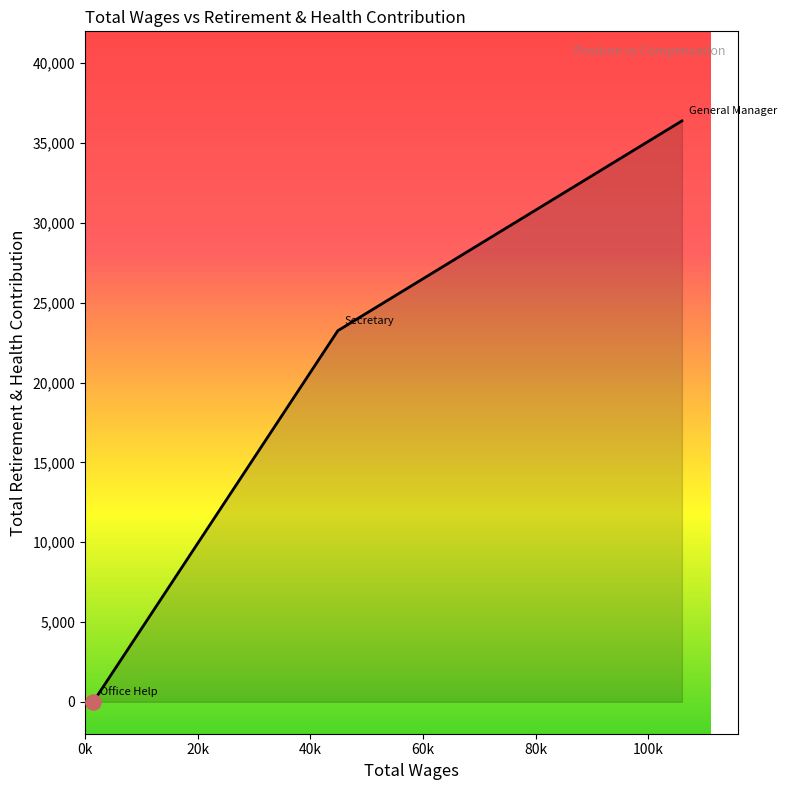

What is the maximum value shown in the chart?

36390